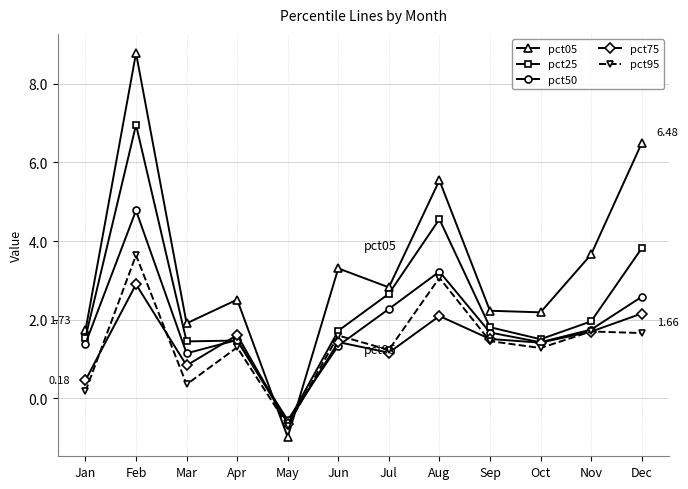

True or false: pct25 and pct05 cross at least once.

True